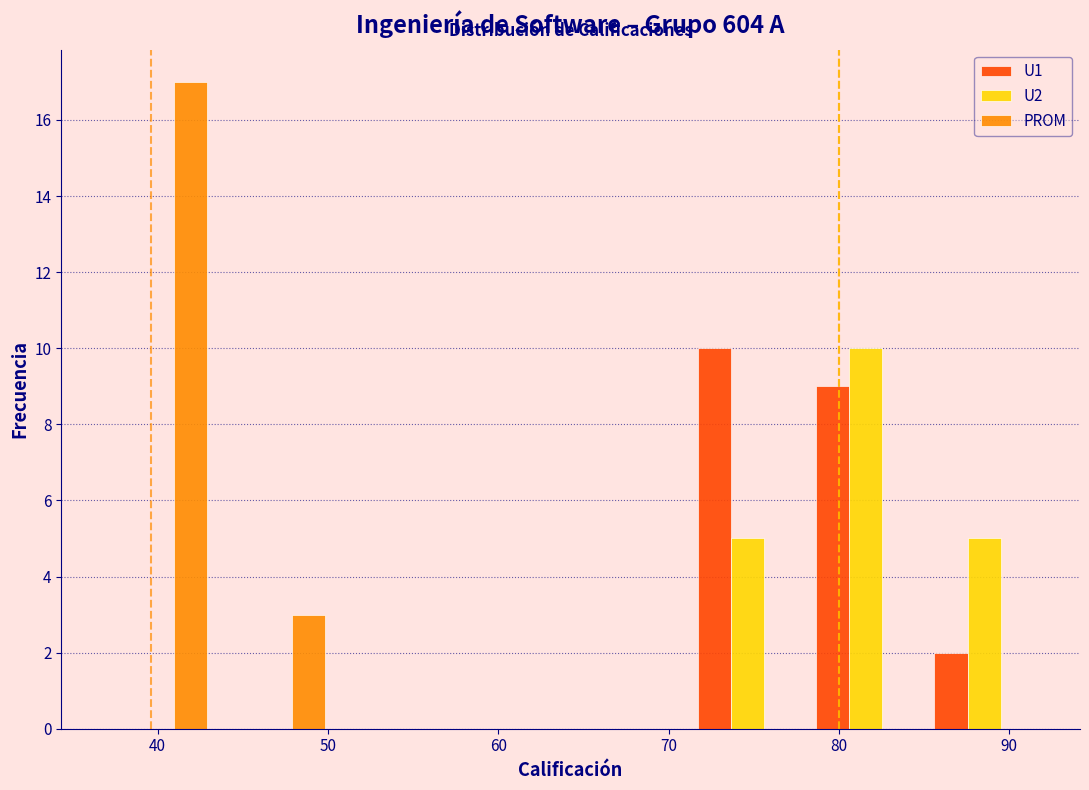

Reading left to right, list every range on the x-axis with the height of the bar of each series over it. Neither the bar edges nor the heights are printed on the chart, so give them approximately, as read against the axes.

37 to 43: U1=0	U2=0	PROM=17
43 to 50: U1=0	U2=0	PROM=3
50 to 57: U1=0	U2=0	PROM=0
57 to 64: U1=0	U2=0	PROM=0
64 to 71: U1=0	U2=0	PROM=0
71 to 78: U1=10	U2=5	PROM=0
78 to 85: U1=9	U2=10	PROM=0
85 to 92: U1=2	U2=5	PROM=0